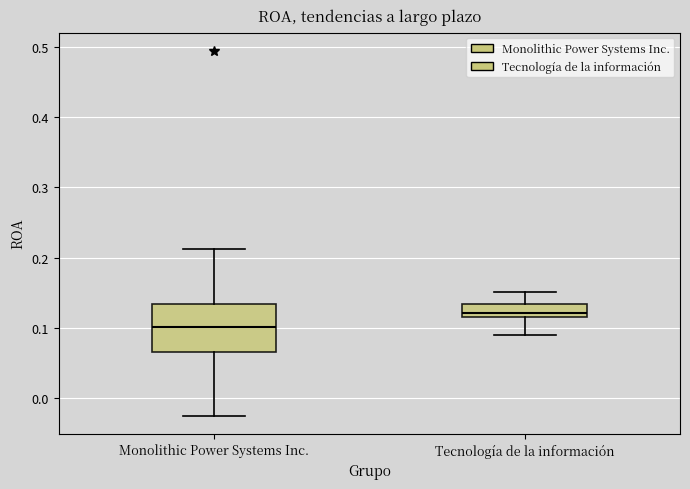

Reading left to right, read every box against the y-axis: the position of its median line, the range the box covers, and the ends of its whiskers. The values are not printed on the chart, so give them approximately, as read against the axis.

Monolithic Power Systems Inc.: median 0.10, box 0.07 to 0.13, whiskers -0.02 to 0.21
Tecnología de la información: median 0.12 (just above the box's lower edge), box 0.12 to 0.13, whiskers 0.09 to 0.15